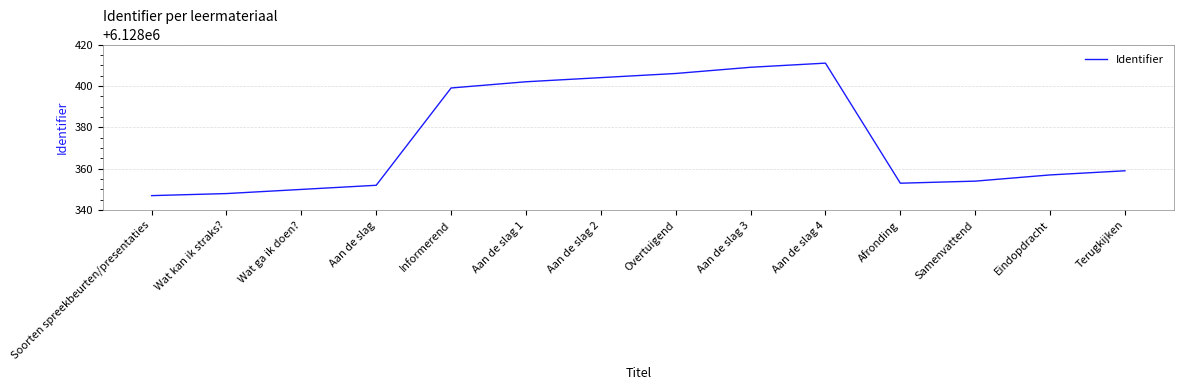

What is the difference between the maximum and minimum values?

64